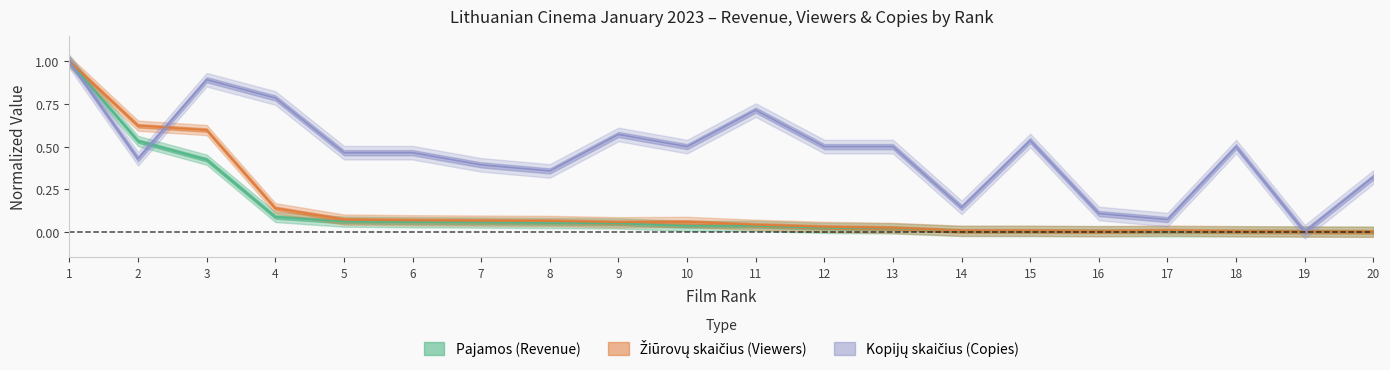

At which category does Kopiju sk. reach its first local peak?

3